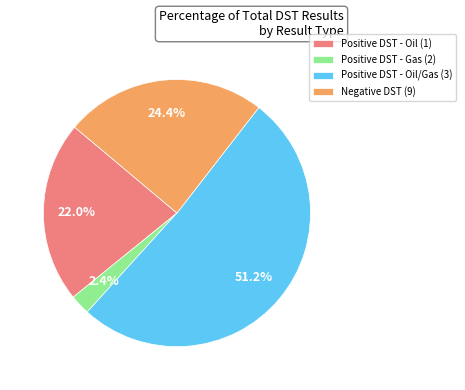

What is the smallest slice in the pie chart?

Positive DST - Gas (2)